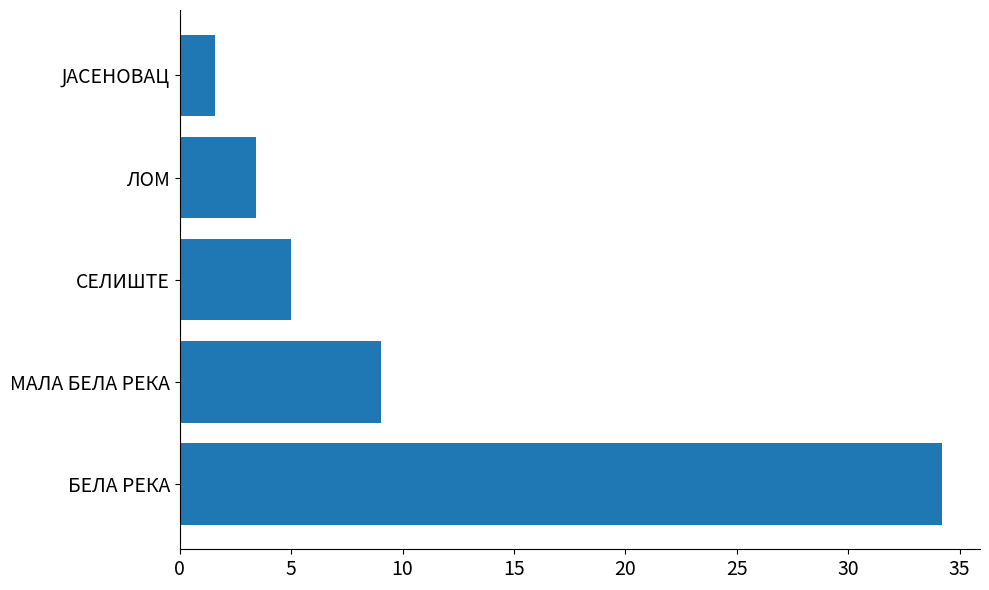

What is the change in value from СЕЛИШТЕ to ЛОМ?

-1.5